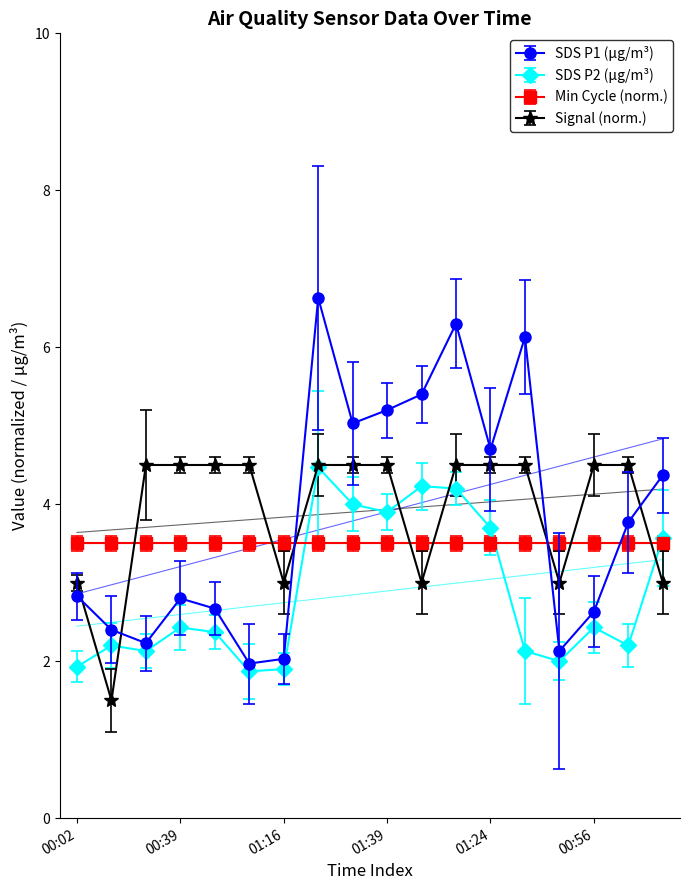

How many values in the SDS_P2 series exceed 2?

14